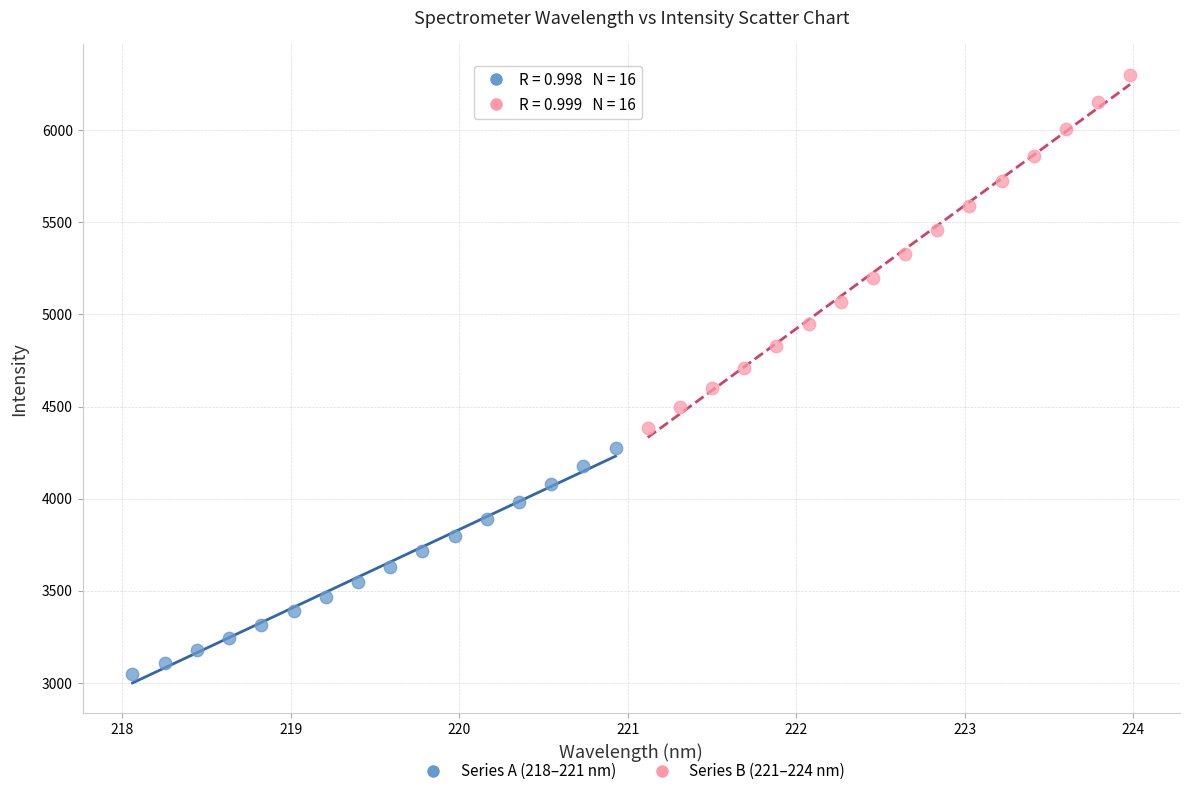

Which series has the widest spread of Y values?

Series B (221–224 nm)